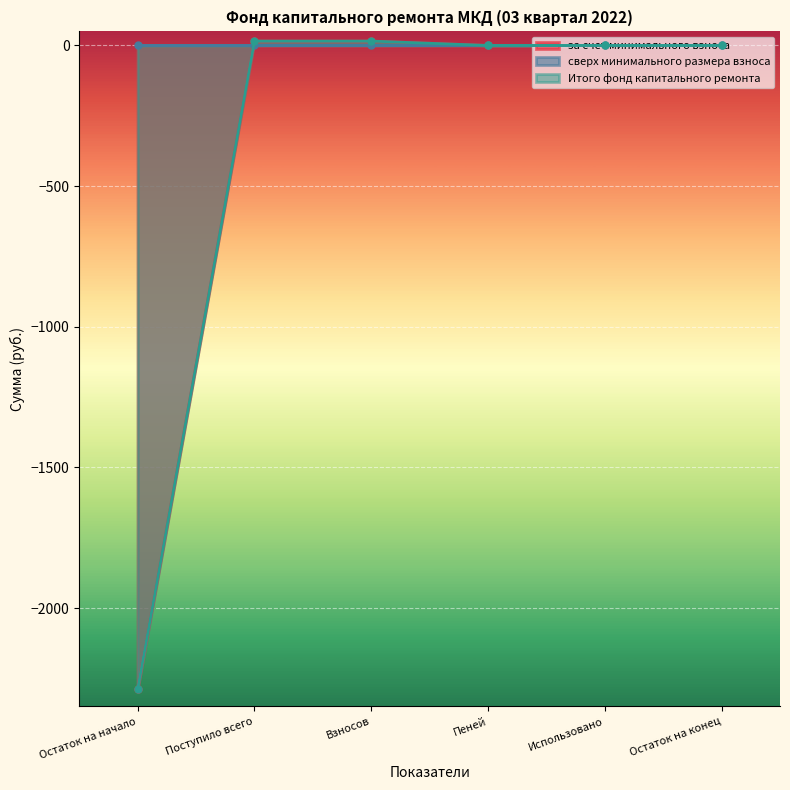

What is the greatest value displayed?

15.6